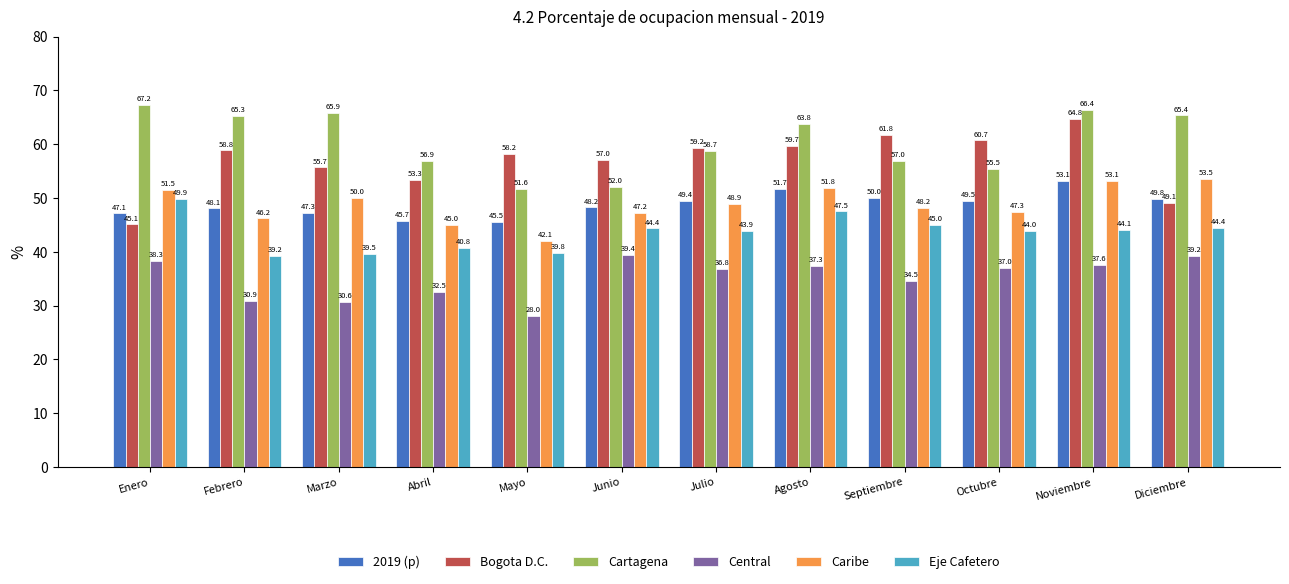

Rank the categories by Cartagena value from lowest to highest.

Mayo, Junio, Octubre, Abril, Septiembre, Julio, Agosto, Febrero, Diciembre, Marzo, Noviembre, Enero